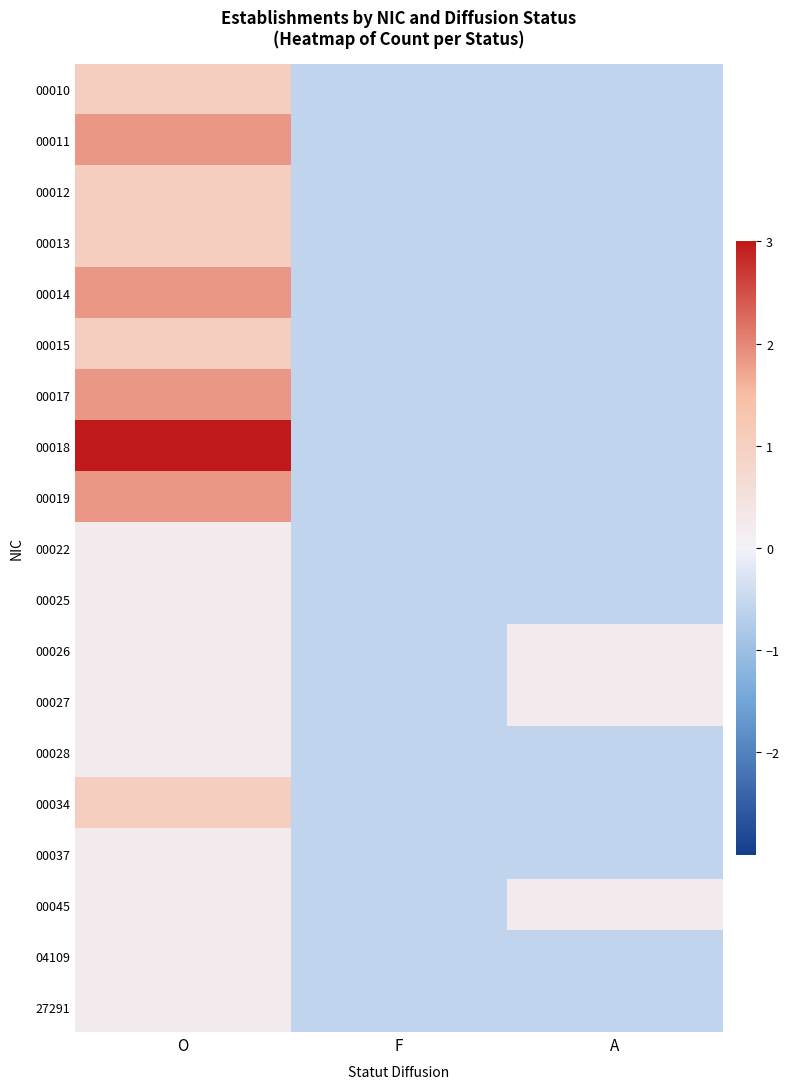

What is the smallest value displayed?

-0.6